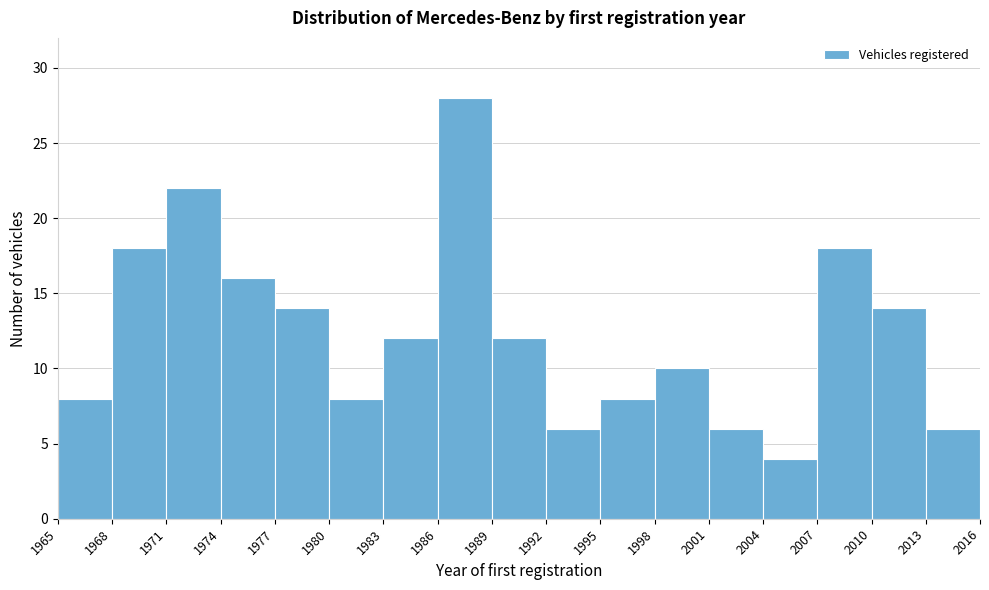

Reading left to right, transcribe this chart: for each bar, give the range it covers on the x-axis and its height. The values are not printed on the chart, so give them approximately, as read against the axis.

1965 to 1968: 8
1968 to 1971: 18
1971 to 1974: 22
1974 to 1977: 16
1977 to 1980: 14
1980 to 1983: 8
1983 to 1986: 12
1986 to 1989: 28
1989 to 1992: 12
1992 to 1995: 6
1995 to 1998: 8
1998 to 2001: 10
2001 to 2004: 6
2004 to 2007: 4
2007 to 2010: 18
2010 to 2013: 14
2013 to 2016: 6